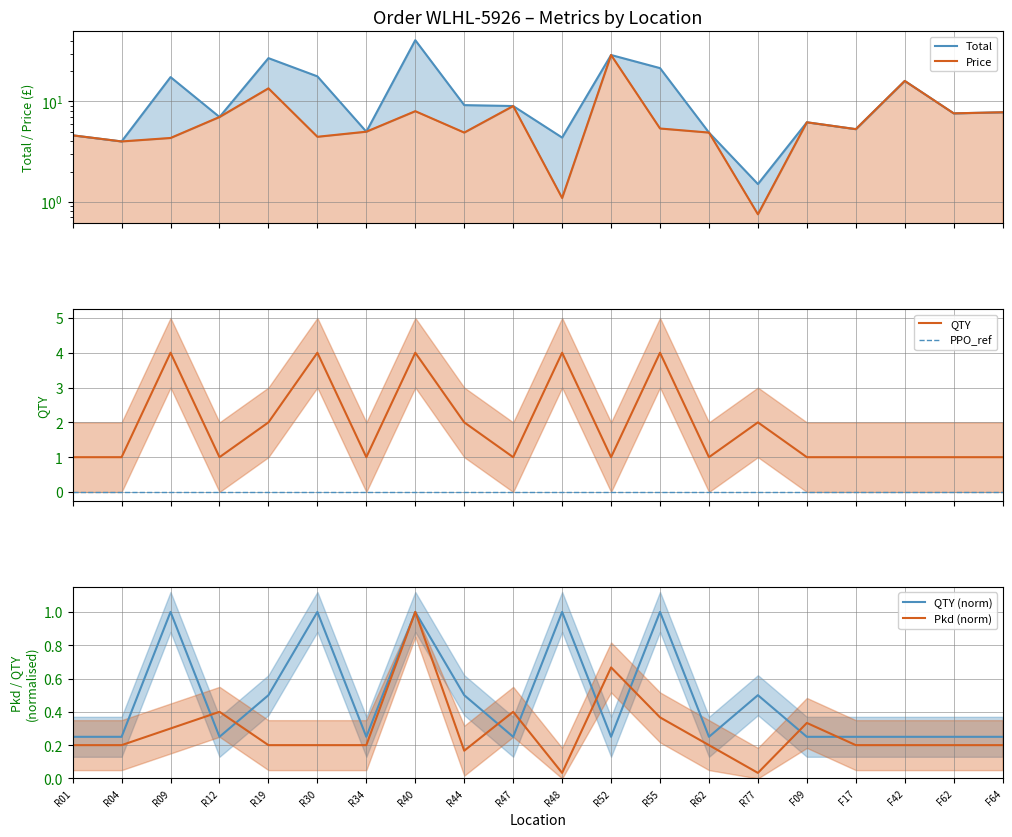

What is the difference between the maximum and second lowest values in the Pkd (norm) series?

1.0